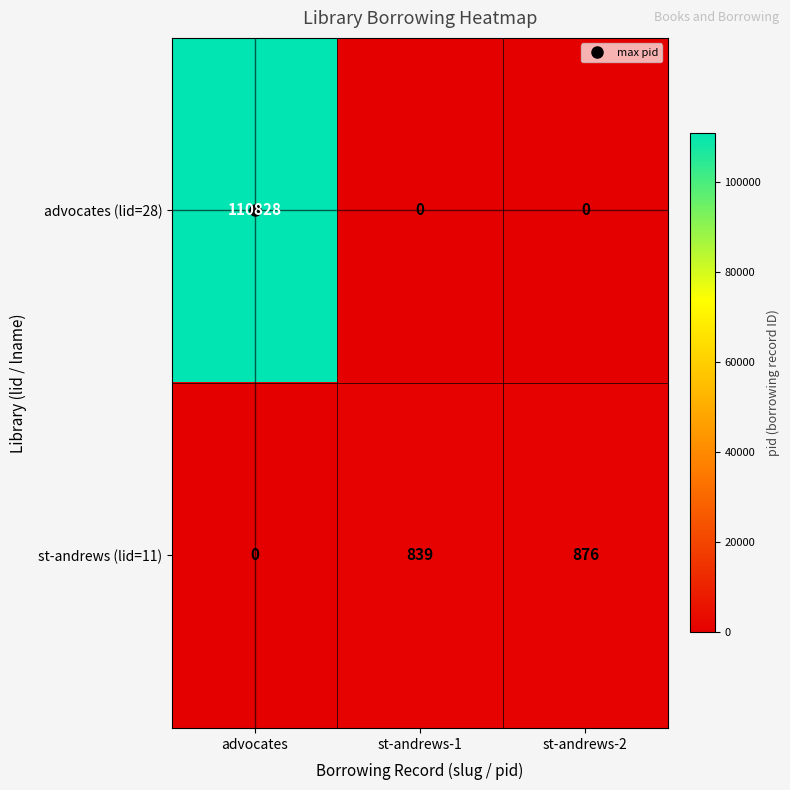

Between st-andrews-1 and st-andrews-2, which series saw the biggest shift?

st-andrews (lid=11)